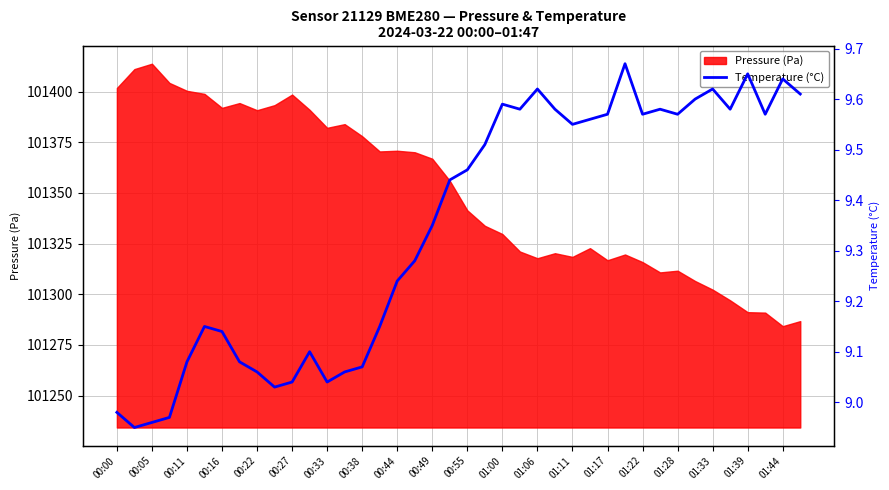

What is the highest value of the Pressure (Pa) series?

101413.7